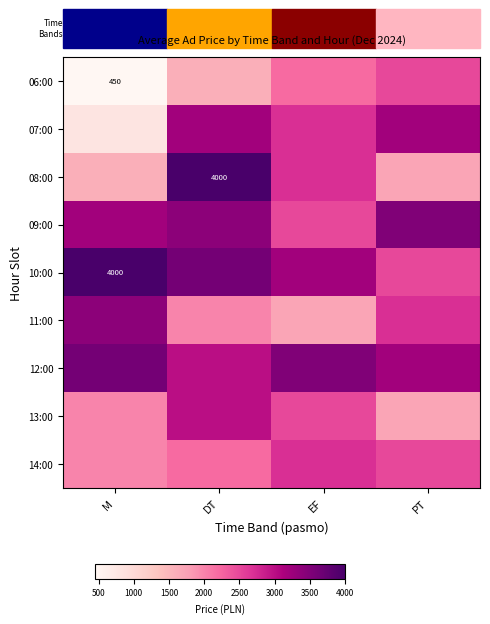

Is it true that 08:00 equals 1917 at DT?

False